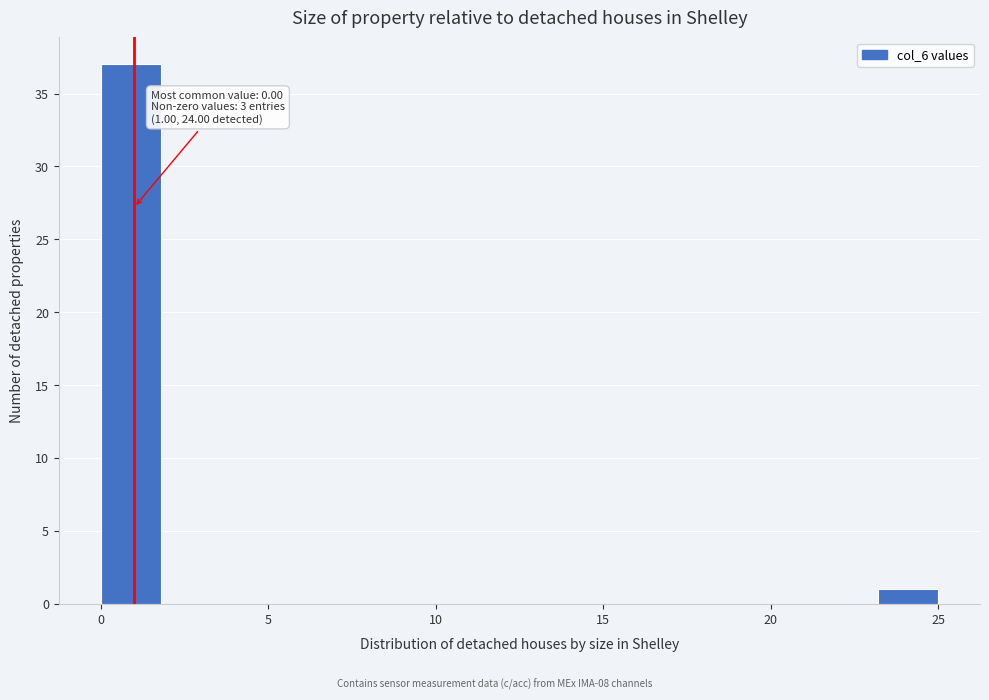

Around what value on the x-axis is the tallest bar? Give the approximate position of its centre, as read against the axis.

1.0